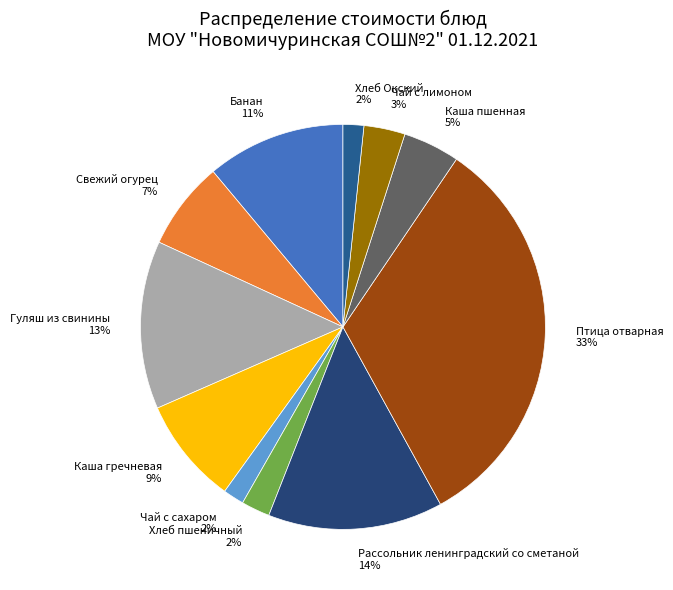

What is the largest slice in the pie chart?

Птица отварная